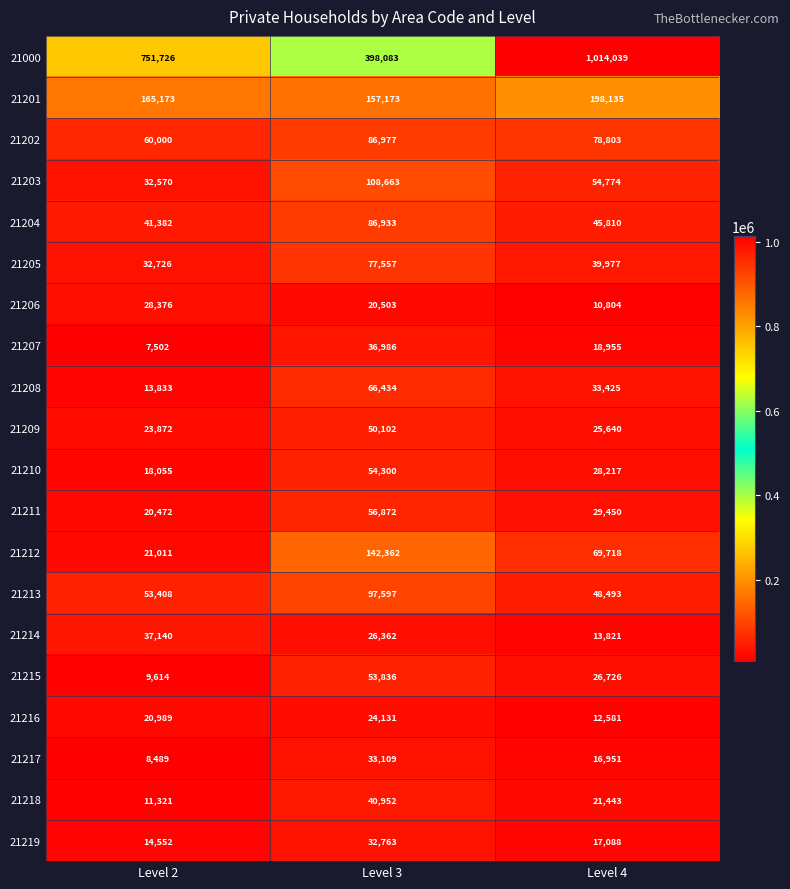

The value of 21000 at Level 2 is 751726. True or false?

True